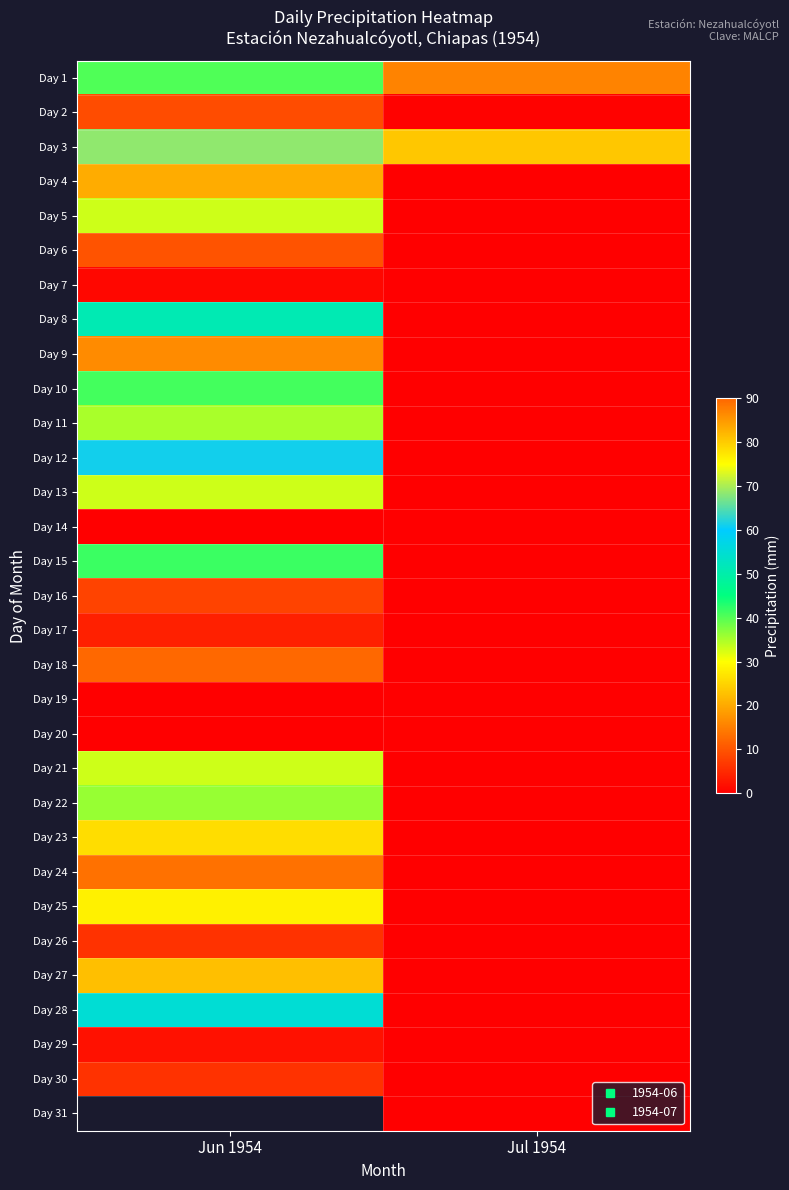

At how many categories does at least one series exceed 10?

2